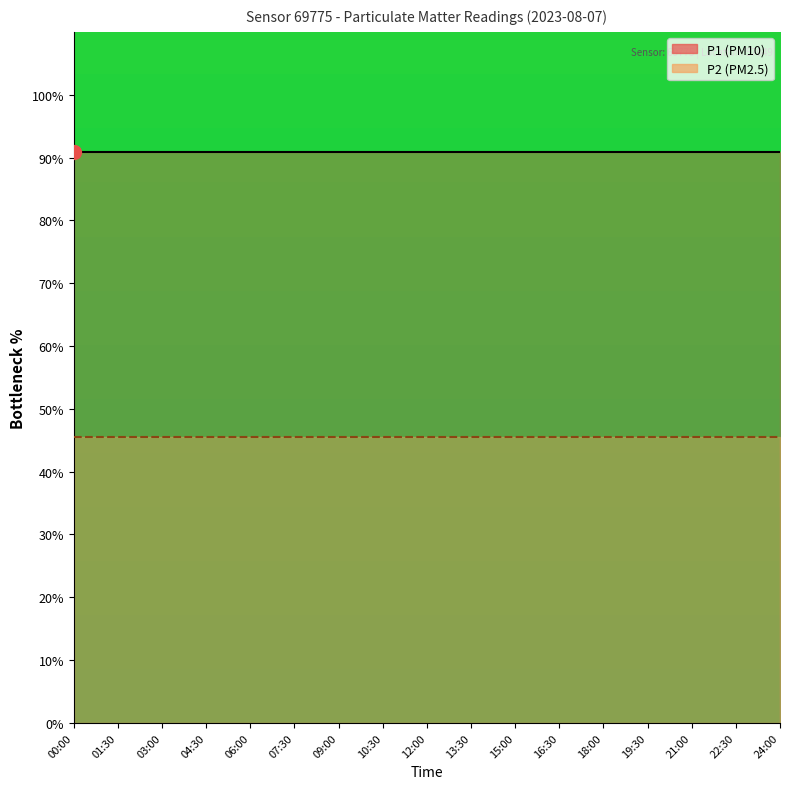

Read the P2 line value at 12:00.

45.5